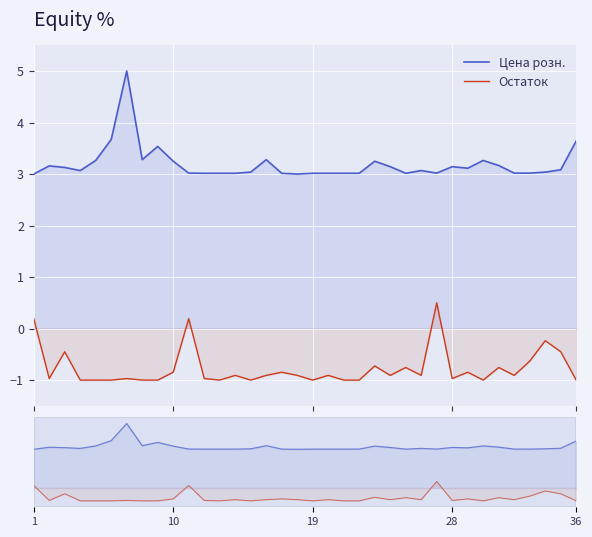

How many lines are shown in the chart?

2